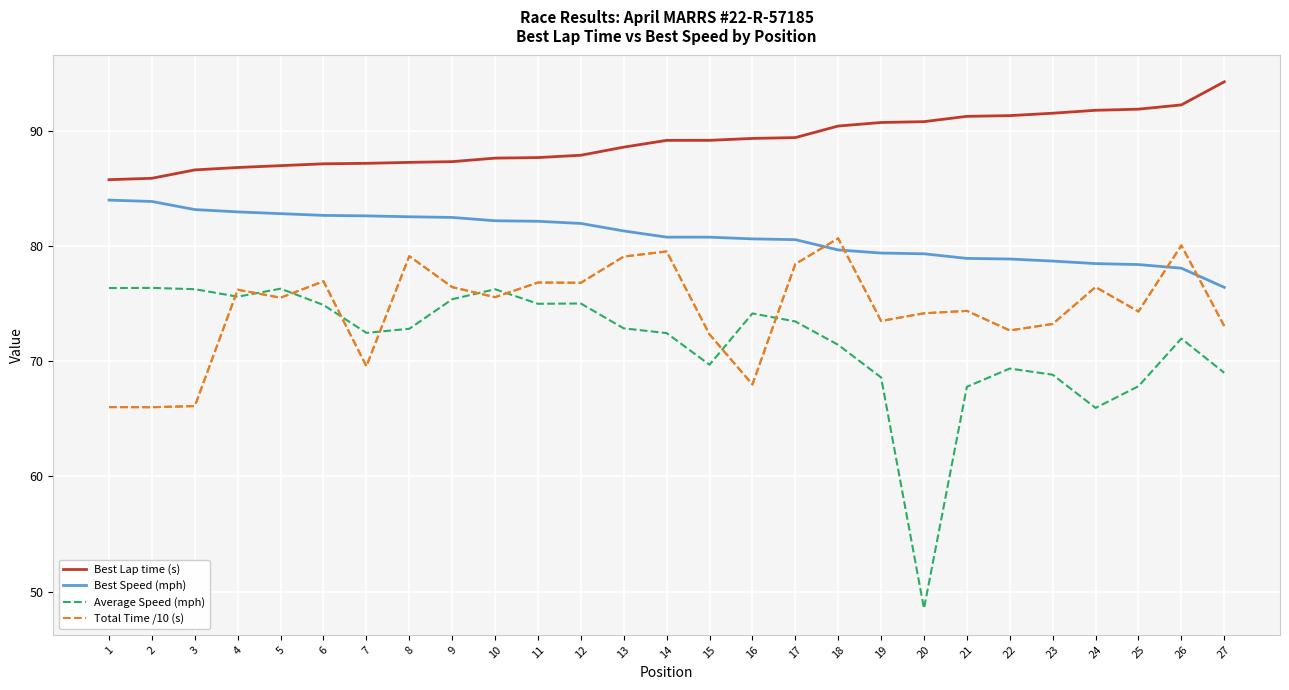

True or false: Total Time /10 (s) and Best Speed (mph) intersect in this chart.

True